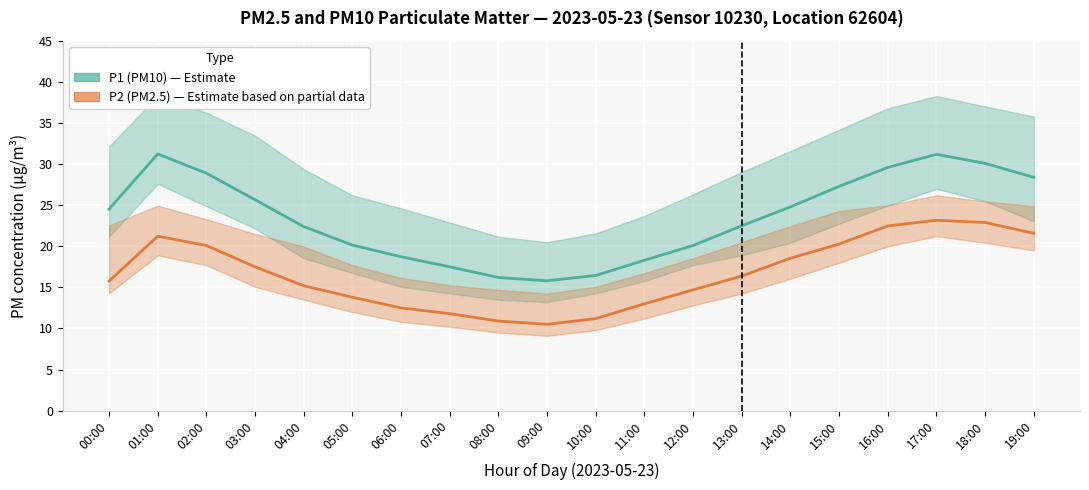

At 01:00, list the series in order from smallest to largest.

P2 (PM2.5), P1 (PM10)